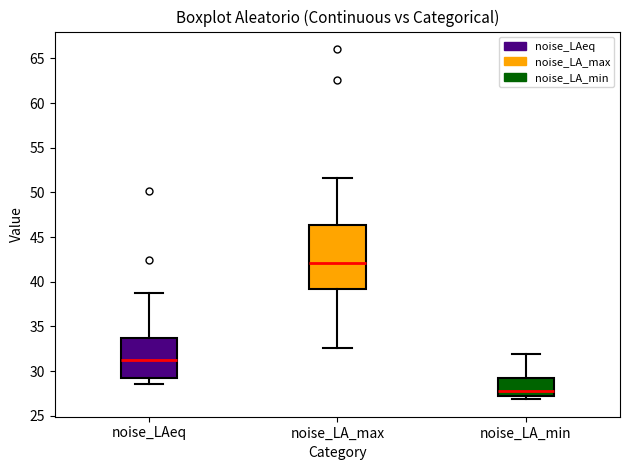

Reading left to right, read every box against the y-axis: the position of its median line, the range the box covers, and the ends of its whiskers. The values are not printed on the chart, so give them approximately, as read against the axis.

noise_LAeq: median 31.0, box 29.5 to 33.5, whiskers 28.5 to 38.5
noise_LA_max: median 42.0, box 39.0 to 46.5, whiskers 32.5 to 51.5
noise_LA_min: median 28.0, box 27.0 to 29.0, whiskers 27.0 (just below the box's lower edge) to 32.0